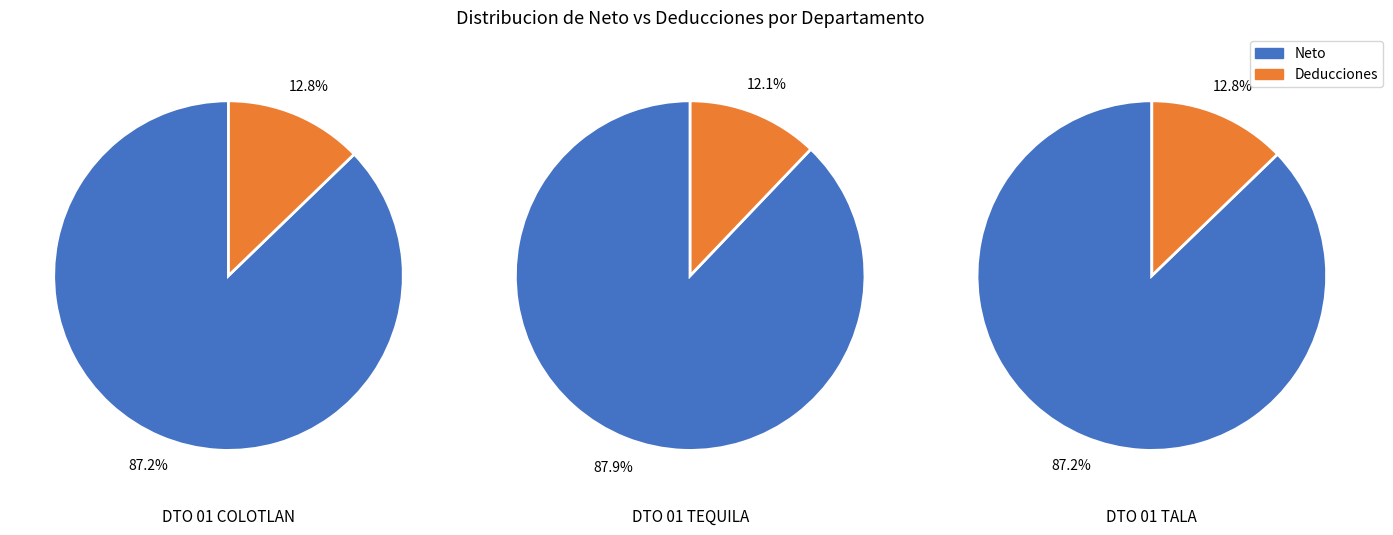

Combined, what portion of the pie is DTO 01 TEQUILA and DTO 01 TALA?

70.3%